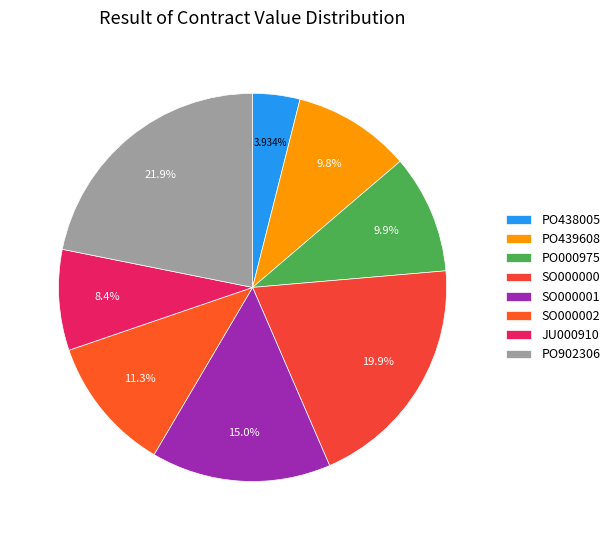

Count the number of slices in the pie.

8